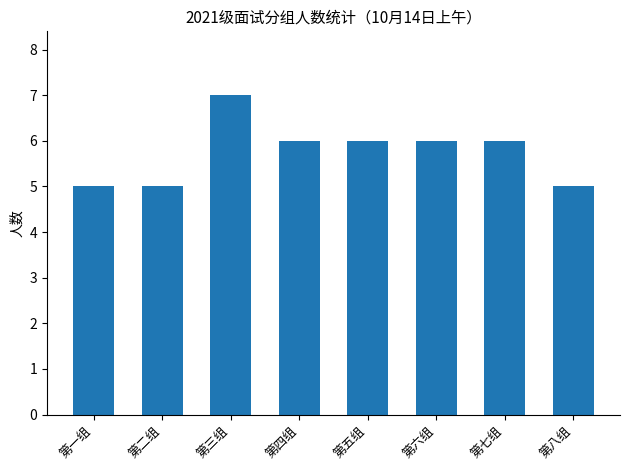

Count the values in the range 5 to 6.

7